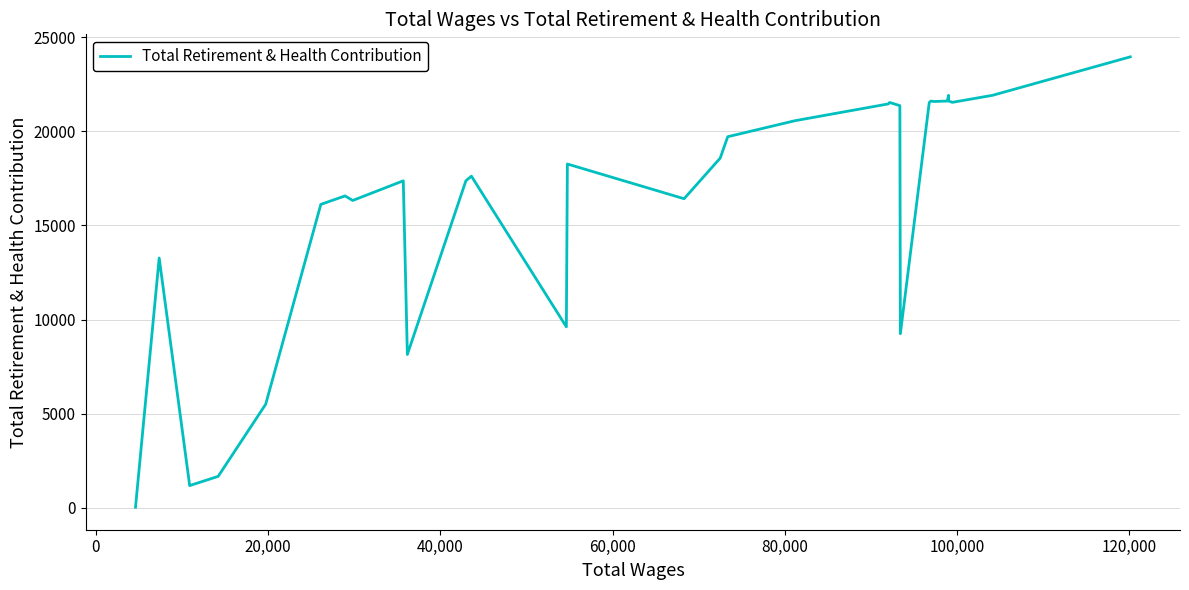

What is the difference between the maximum and minimum values?

23938